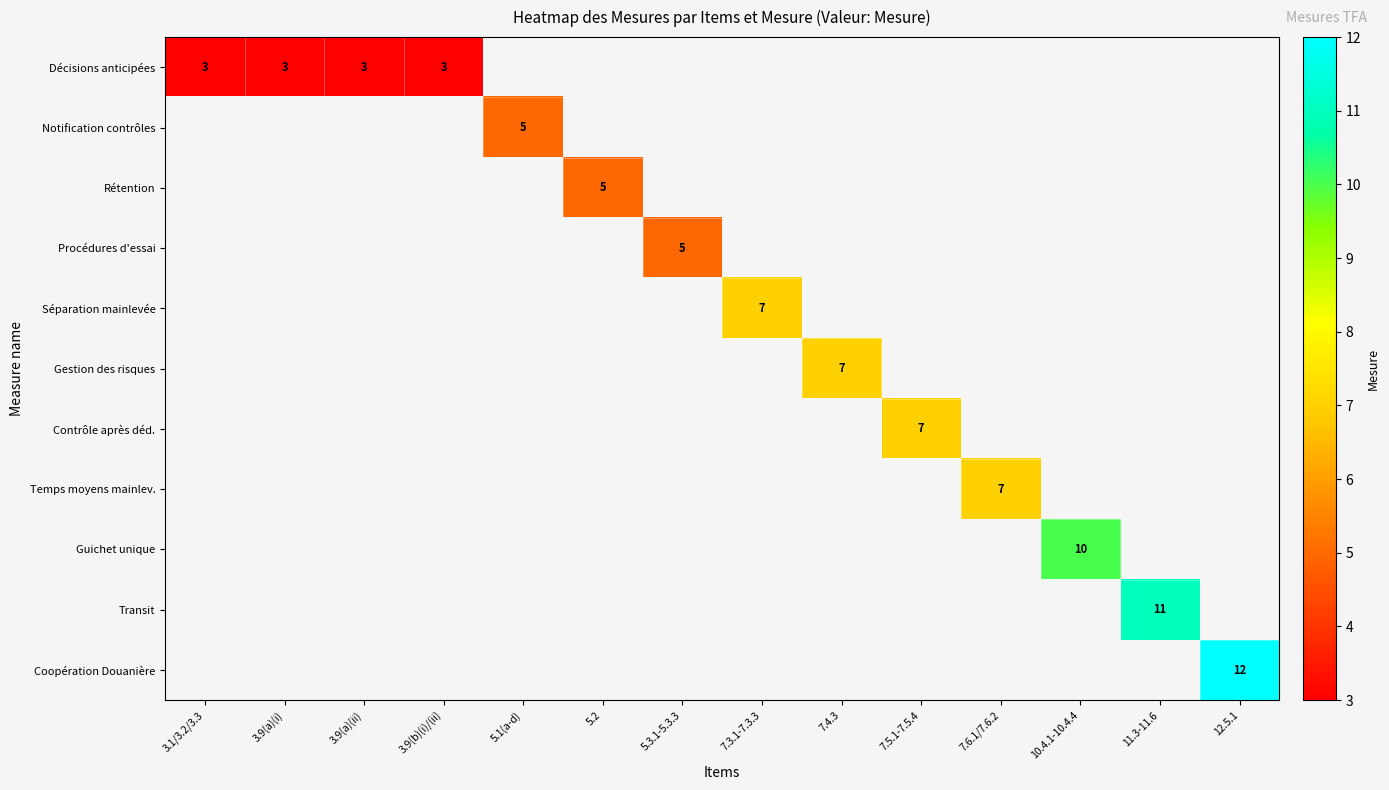

Is the value of Décisions anticipées at 7.3.1-7.3.3 greater than the value of Gestion des risques at 5.3.1-5.3.3?

No